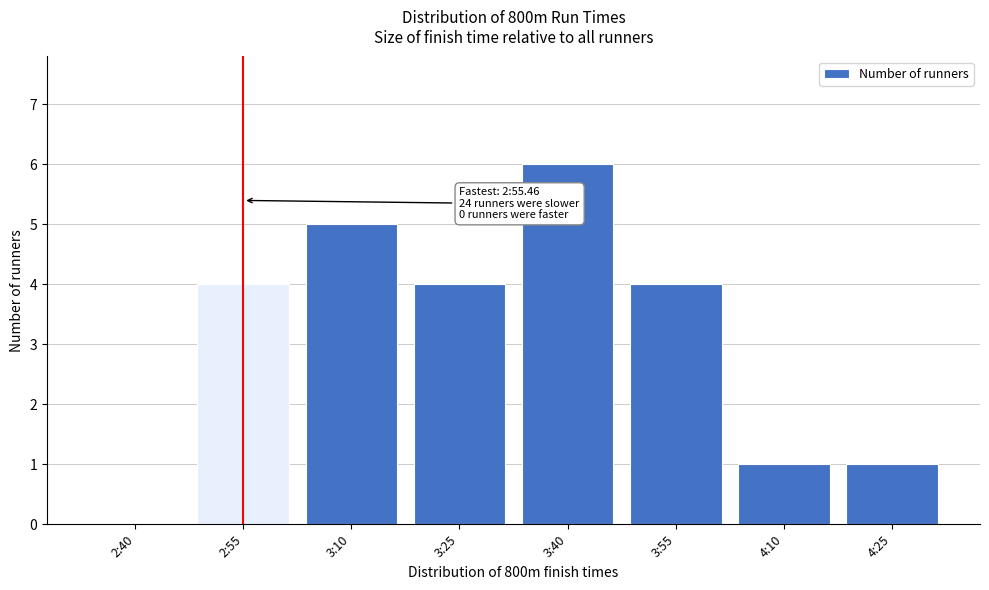

Reading right to left, transcribe all the data shown in this chart.

4:25=1	4:10=1	3:55=4	3:40=6	3:25=4	3:10=5	2:55=4	2:40=0